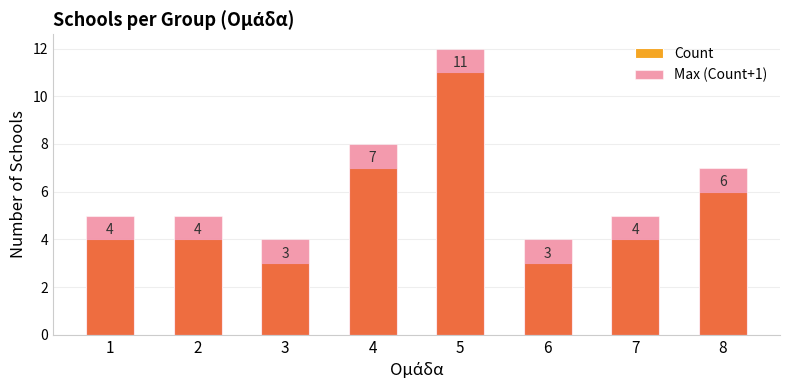

The Count series shows 10 at 4. True or false?

False